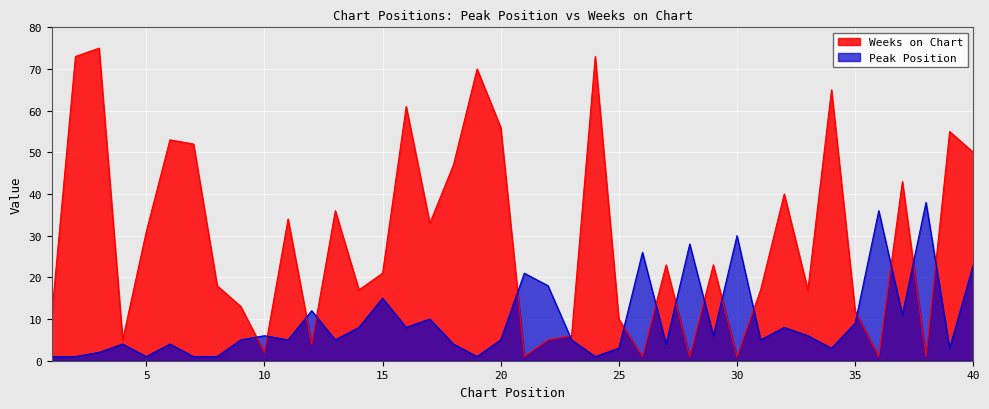

True or false: Peak Position has a value of 8 at 23.

False